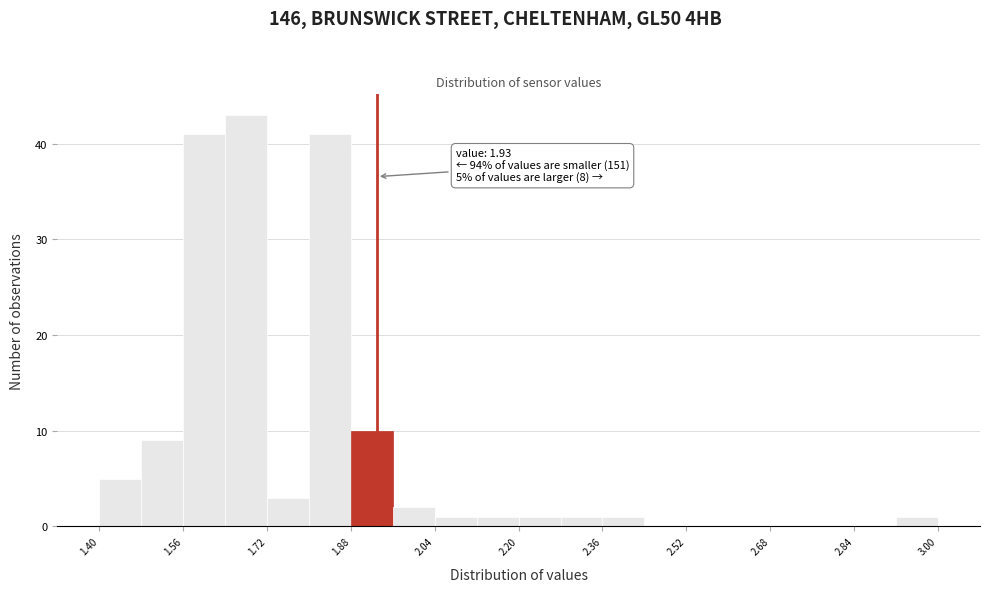

Which range on the x-axis has the tallest bar?

1.64 to 1.72